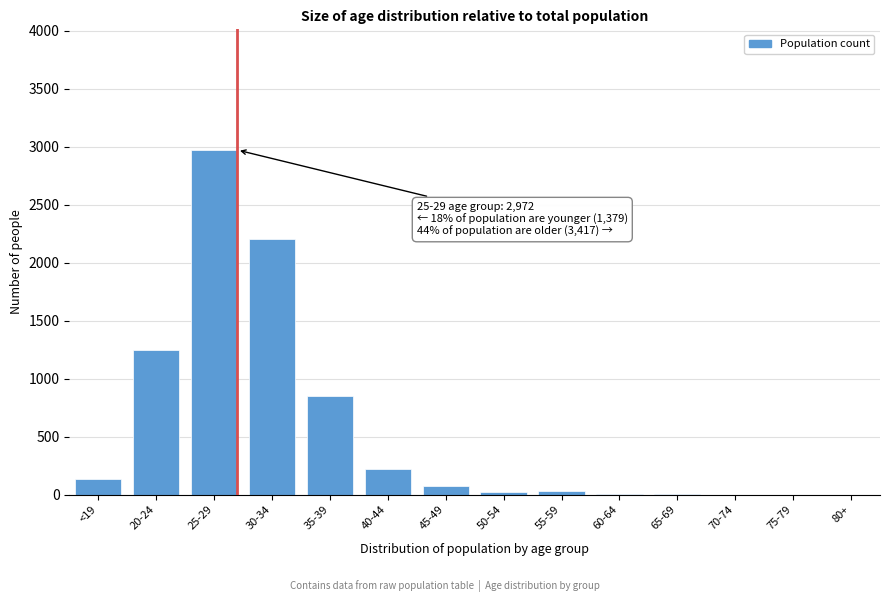

Which label corresponds to the largest value in the chart?

25-29